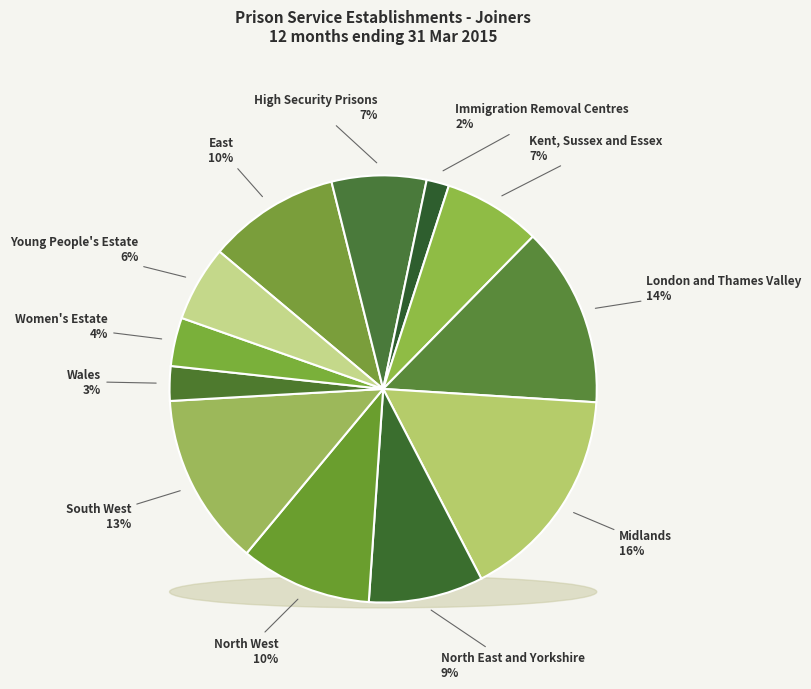

Is it true that North East and Yorkshire is 9% of the pie?

True